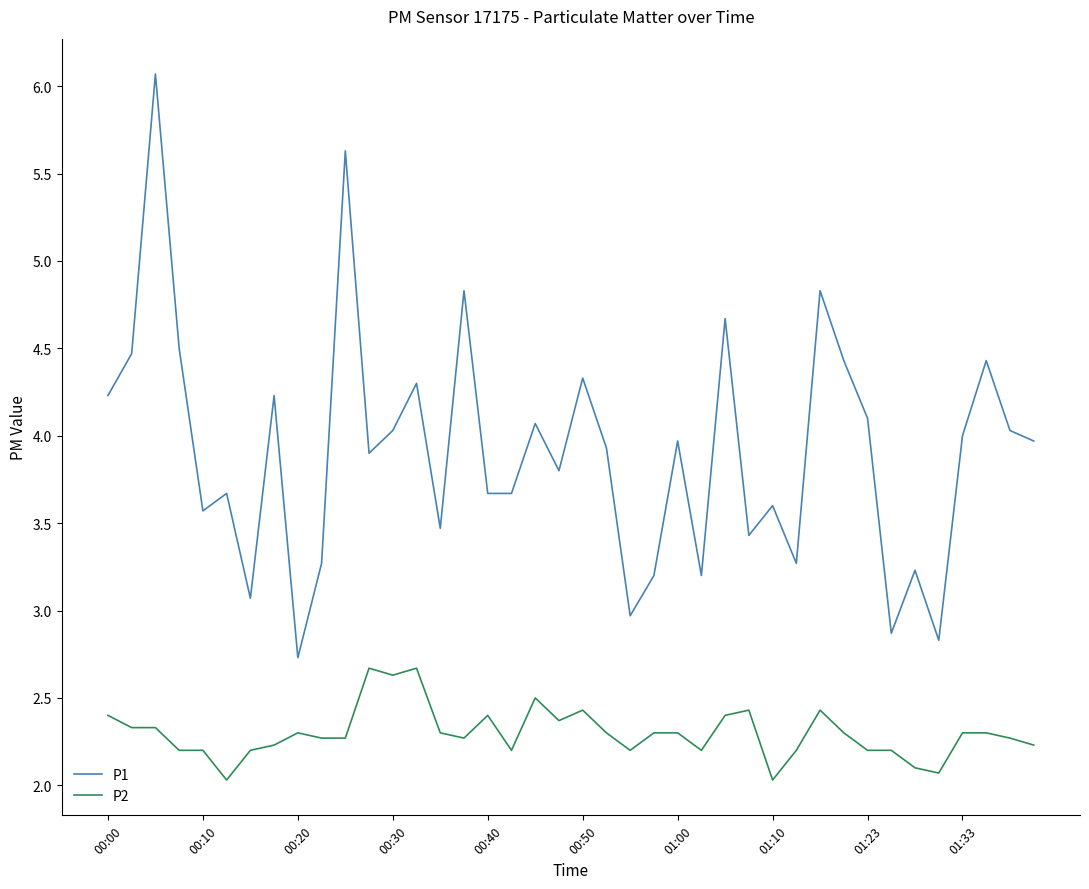

What is the highest value of the P2 series?

2.7